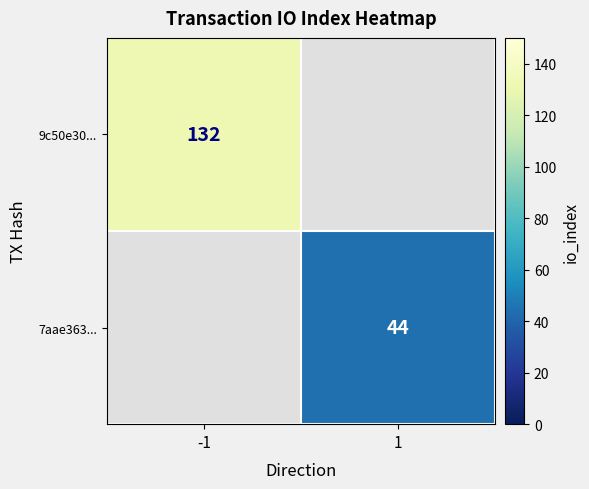

What is the maximum value shown in the chart?

132.0